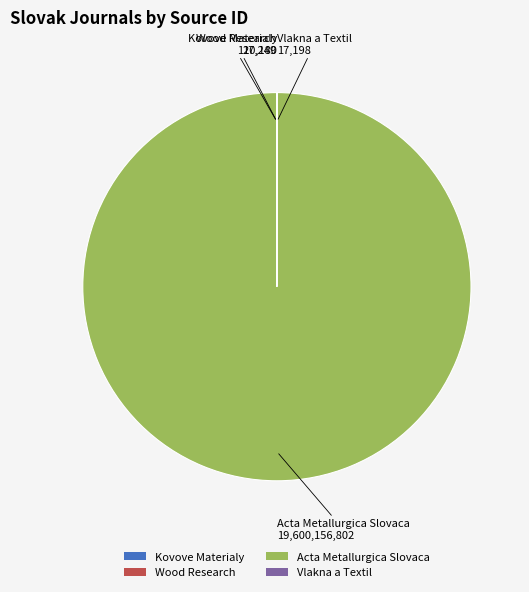

Which slice represents more than half of the pie?

Acta Metallurgica Slovaca